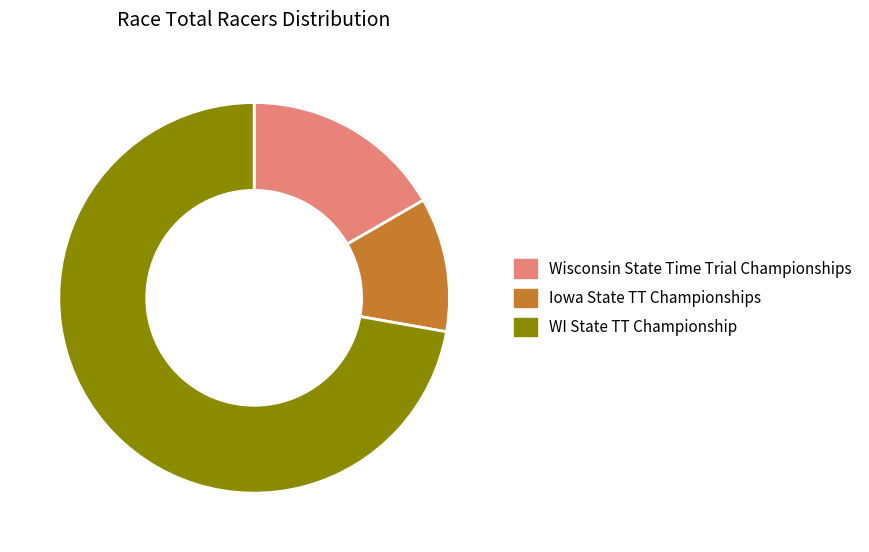

Approximately how many times larger is the value at Wisconsin State Time Trial Championships compared to Iowa State TT Championships?

1.5